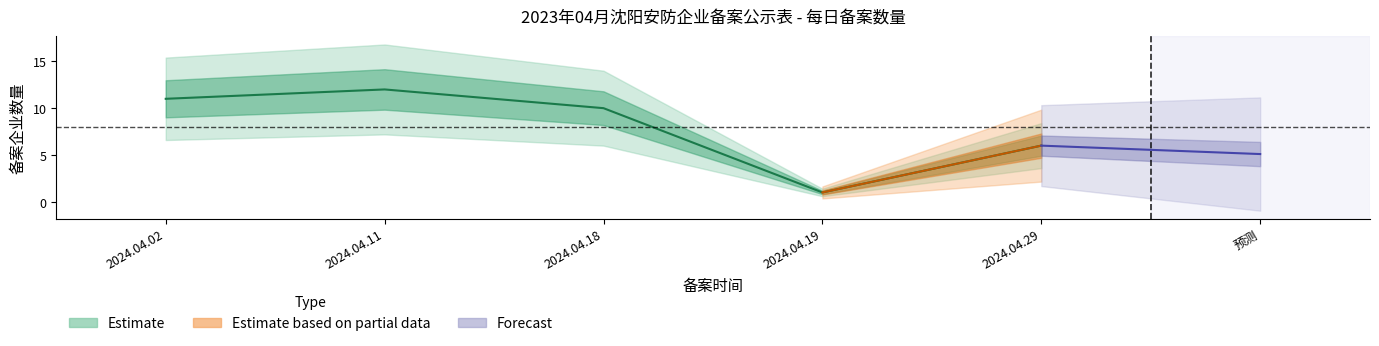

Is it true that the value at 2024.04.02 is 11?

True